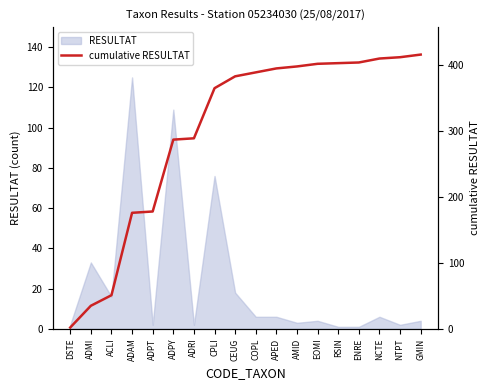

What is the change in value from CEUG to RSIN?

+20